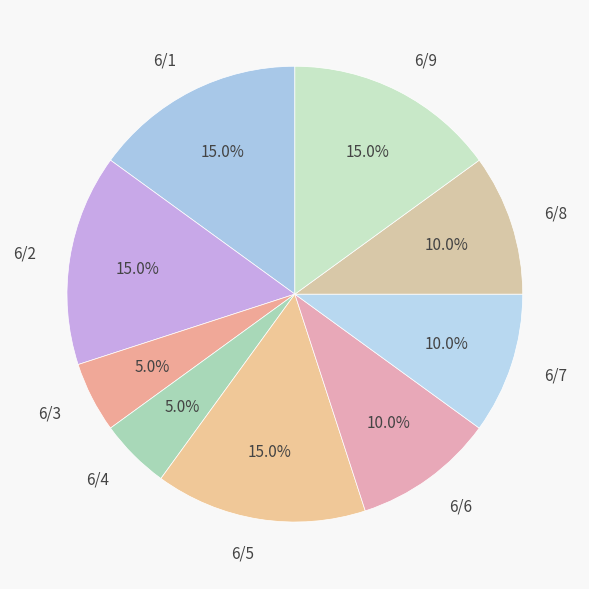

Between 6/6 and 6/4, which is larger?

6/6